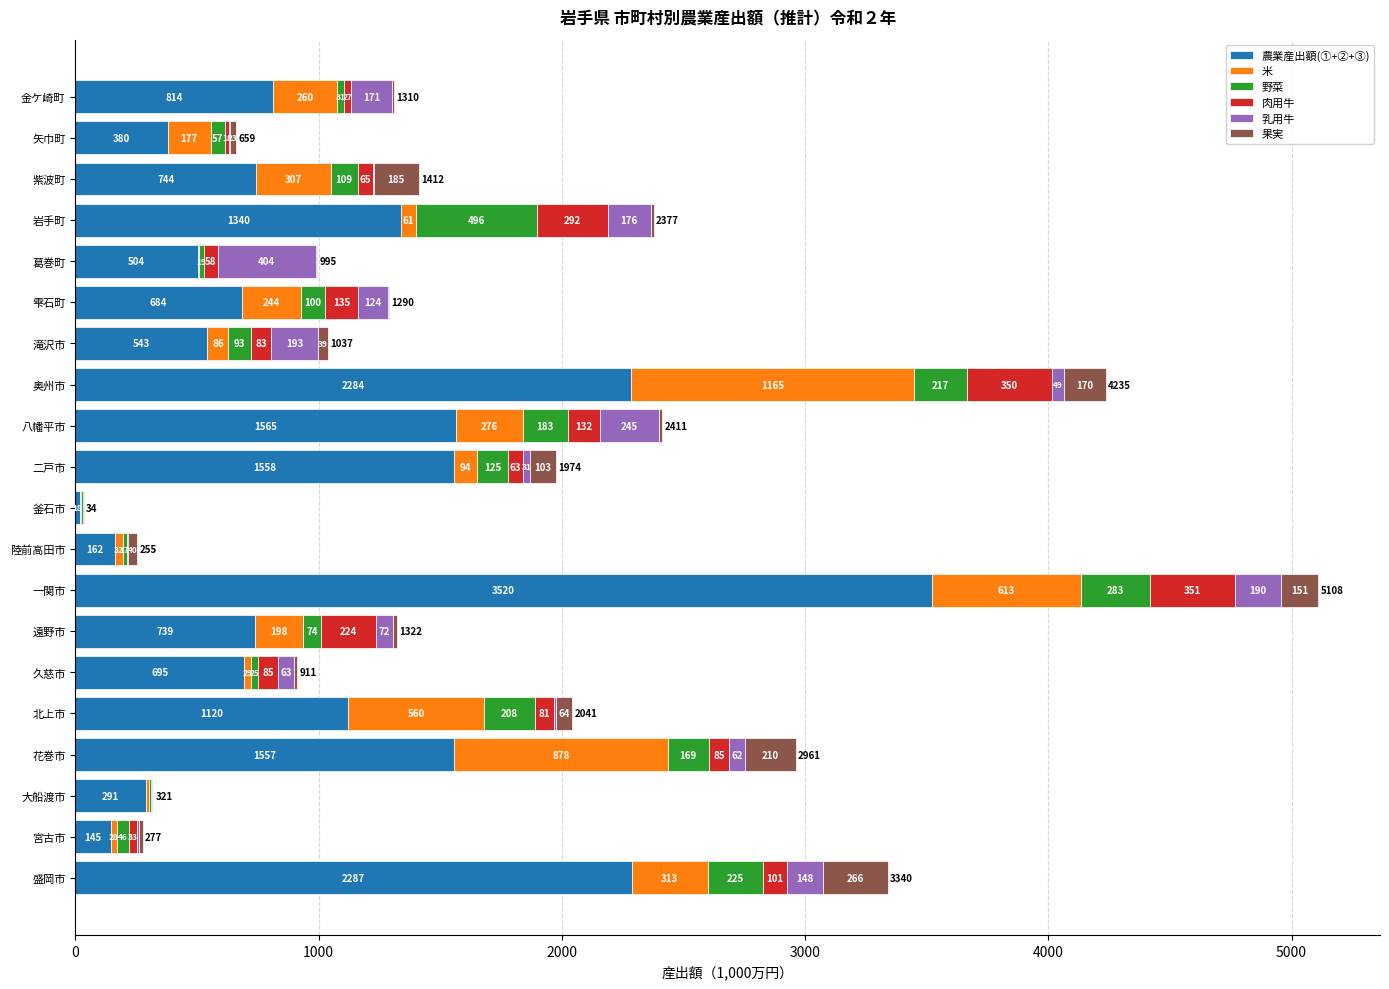

Count the number of categories in the chart.

20